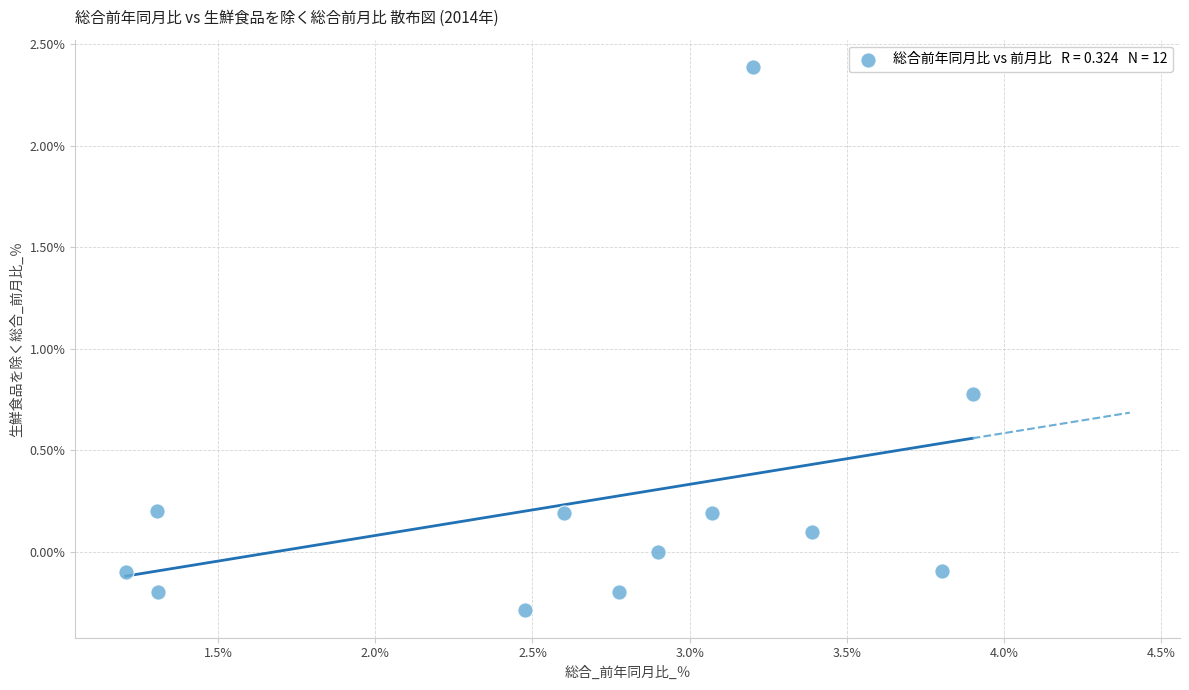

What is the range of X values (max minus min)?

2.7